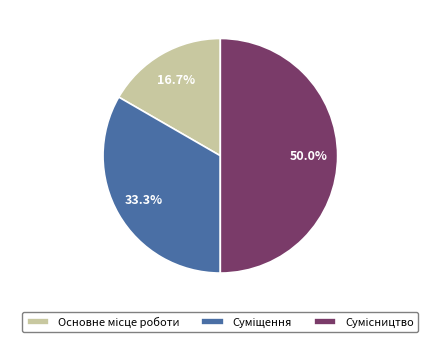

To the nearest percent, what portion does Суміщення represent?

33%